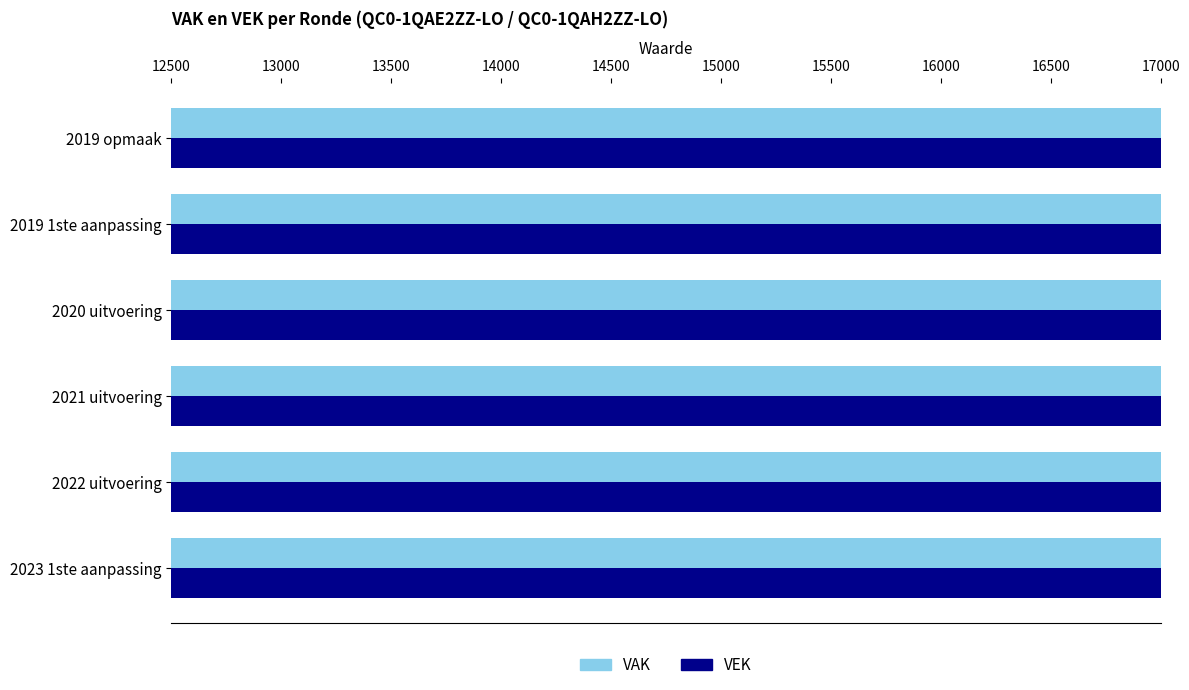

Does the chart contain stacked bars?

No